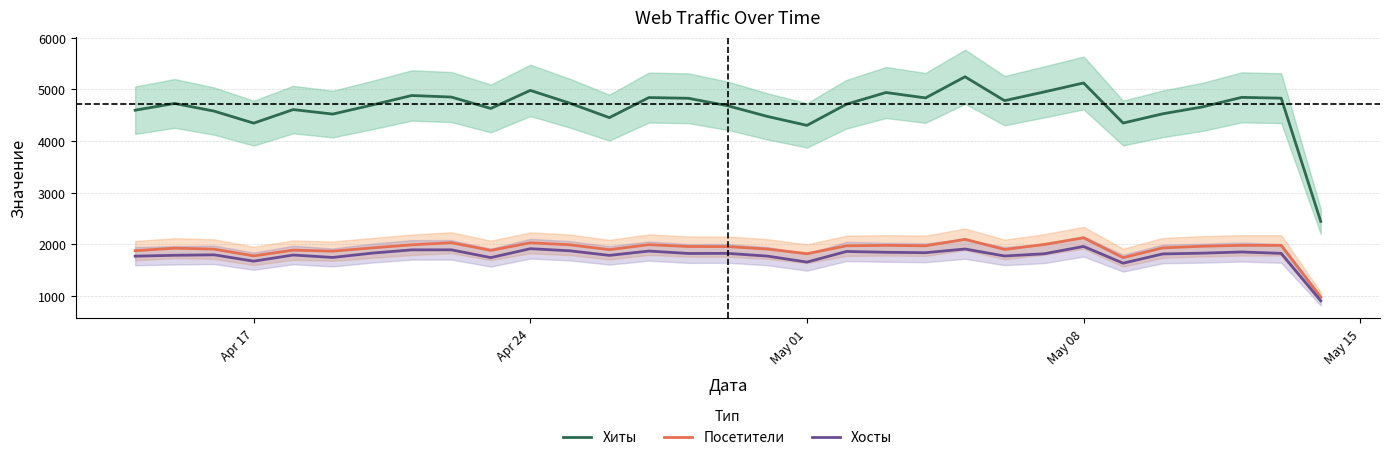

Rank the series by their maximum value, from lowest to highest.

Хосты, Посетители, Хиты